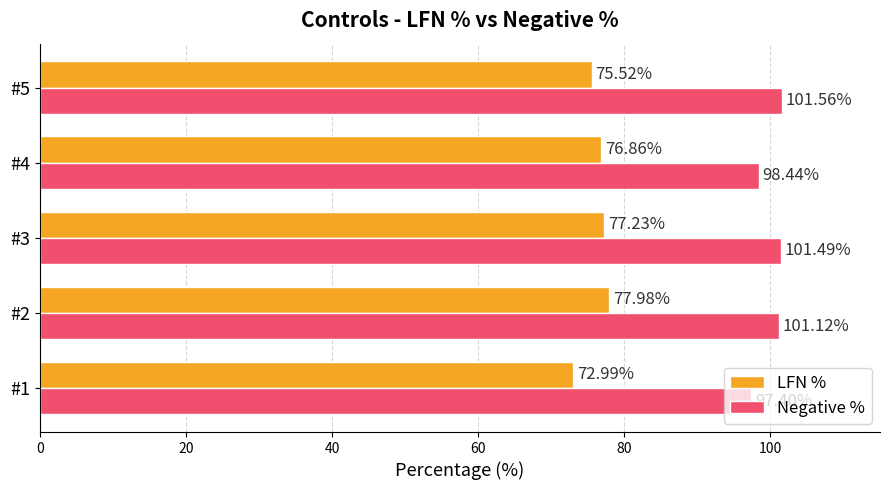

At which label does LFN % reach its peak?

#2